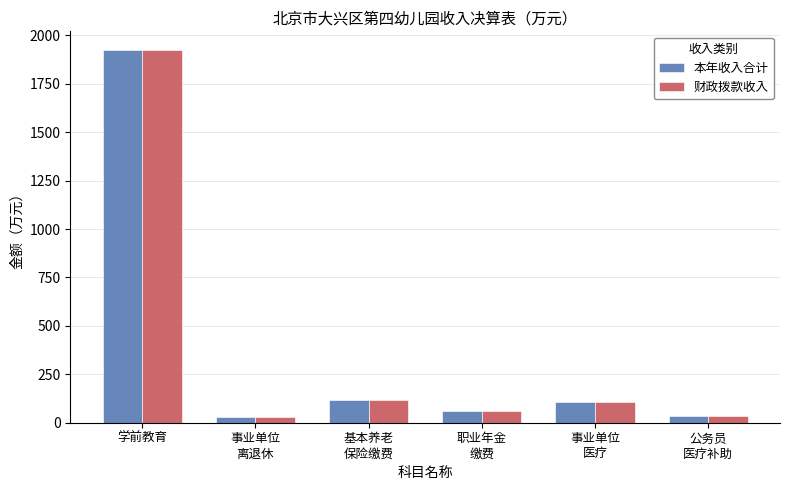

What is the sum of all 本年收入合计 values?

2266.2